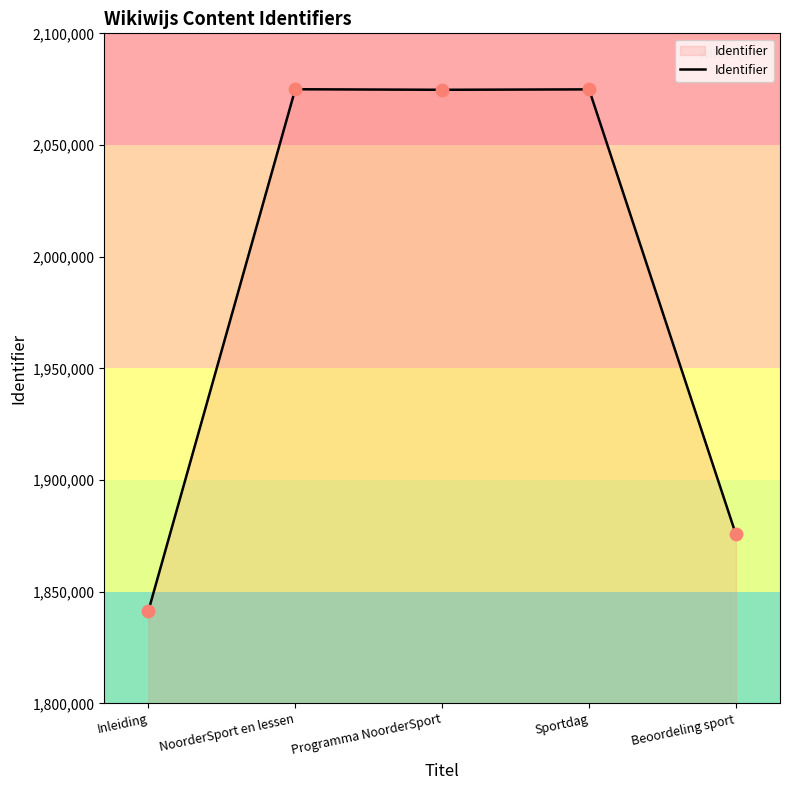

Approximately how many times larger is the value at Beoordeling sport compared to Inleiding?

1.0